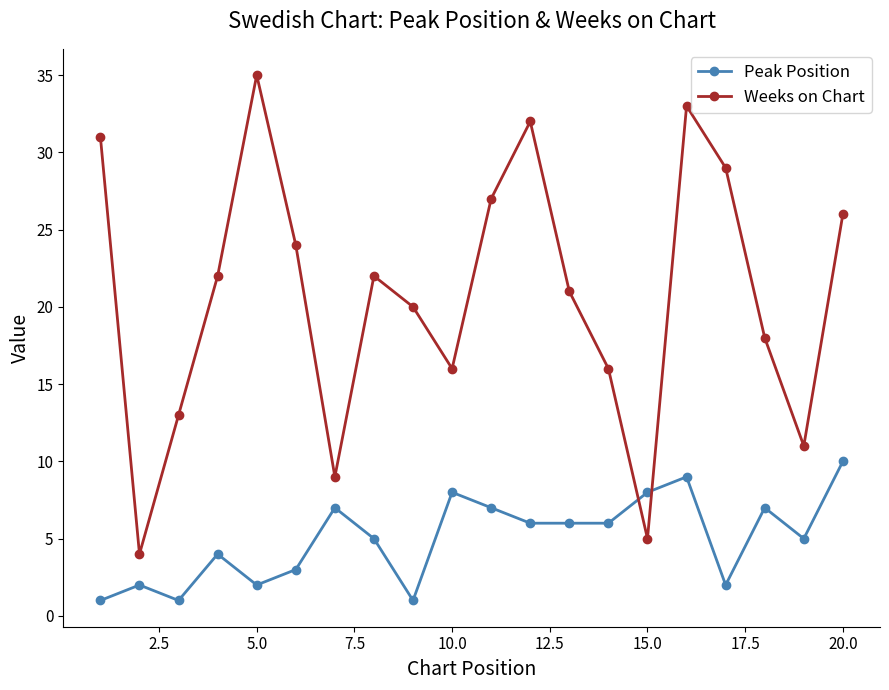

Which series has the widest spread of values?

Weeks on Chart